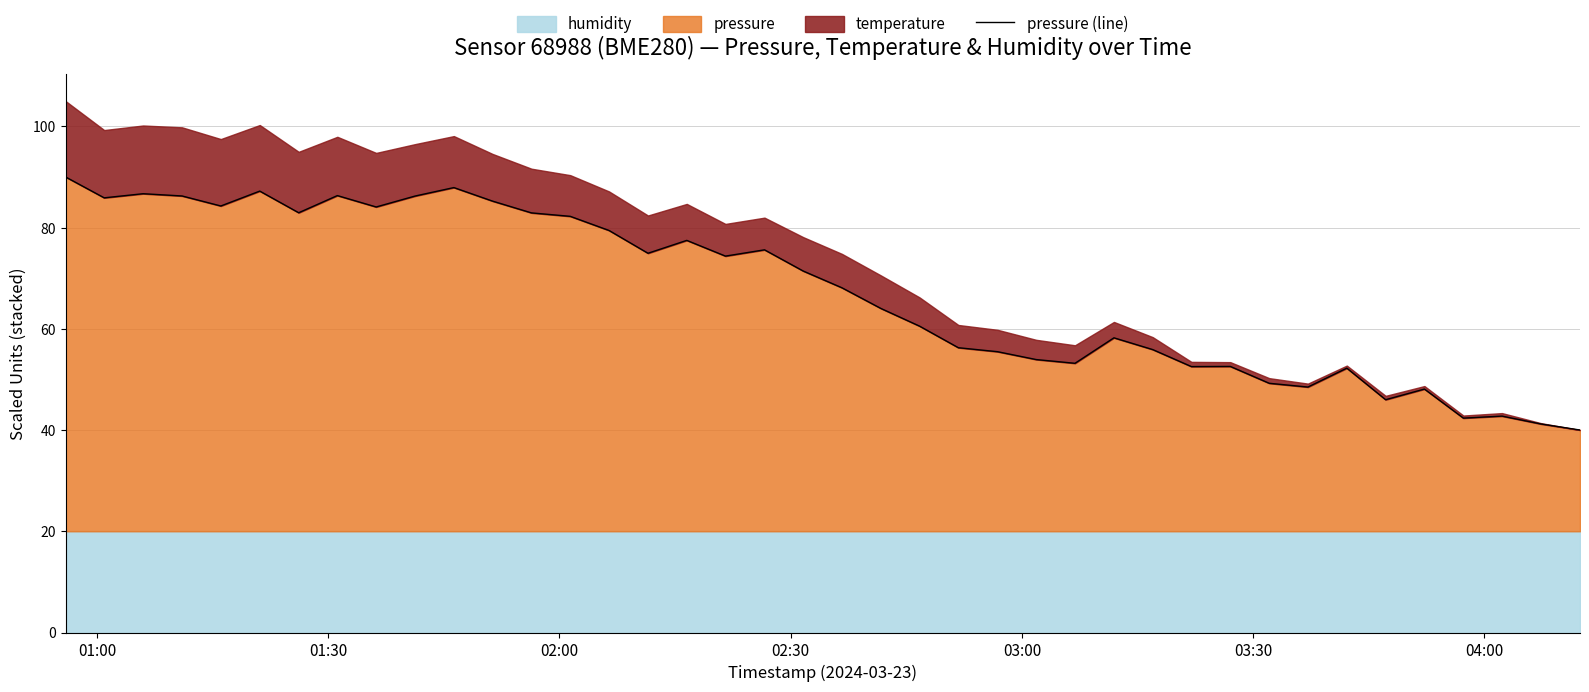

How many interior local valleys (lower than both neighbors) does the data have?

11